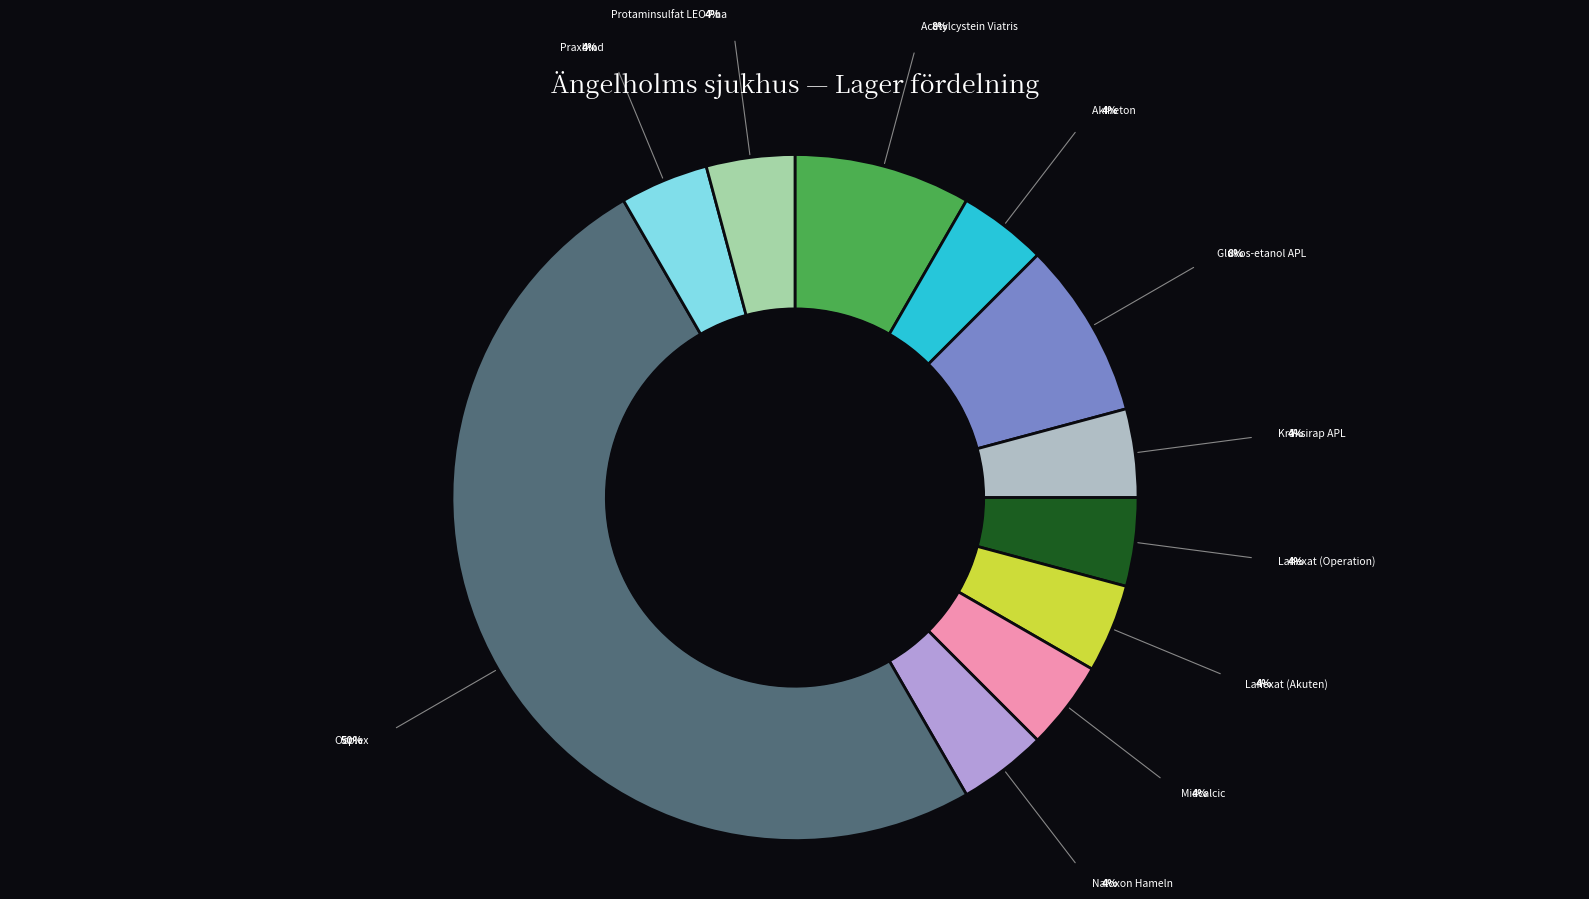

How many slices are in this pie chart?

11